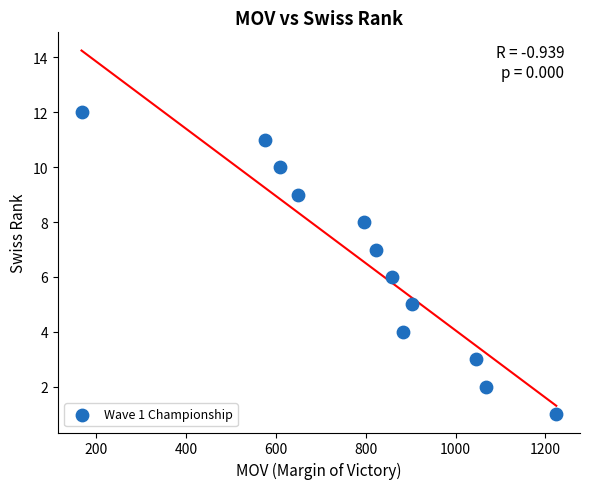

What is the range of Y values (max minus min)?

11